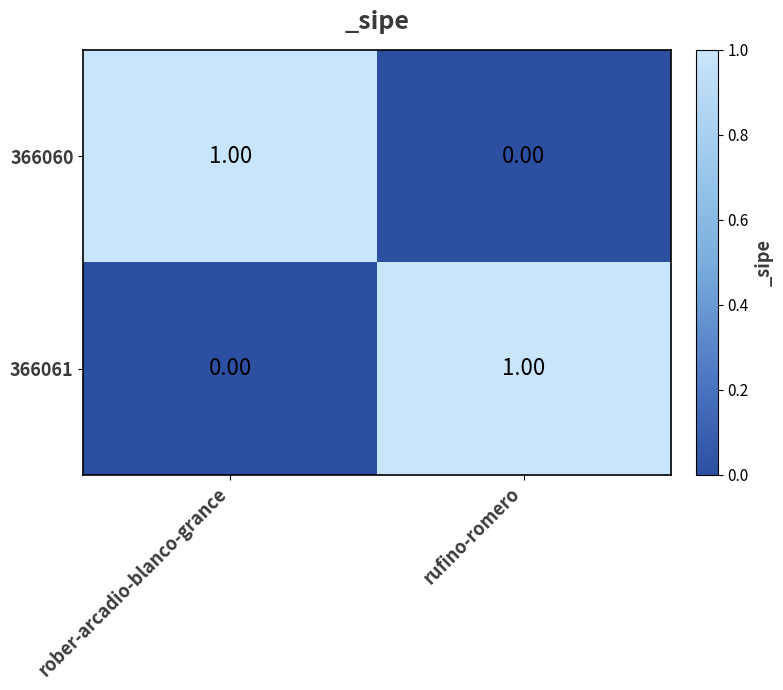

Is the value of 366061 at rober-arcadio-blanco-grance greater than the value of 366060 at rober-arcadio-blanco-grance?

No